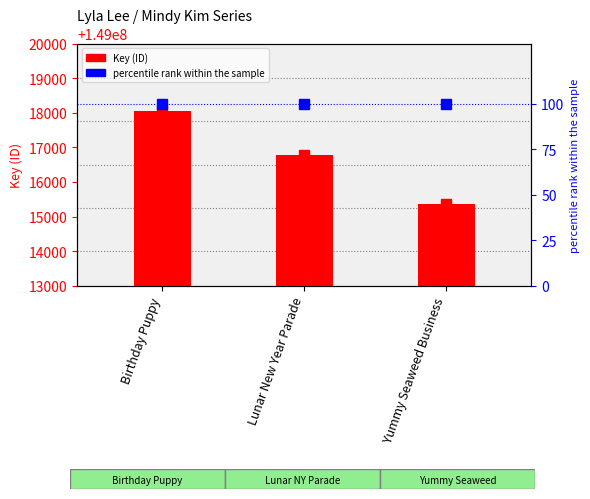

Count the values in the range 149015353 to 149018040.

3